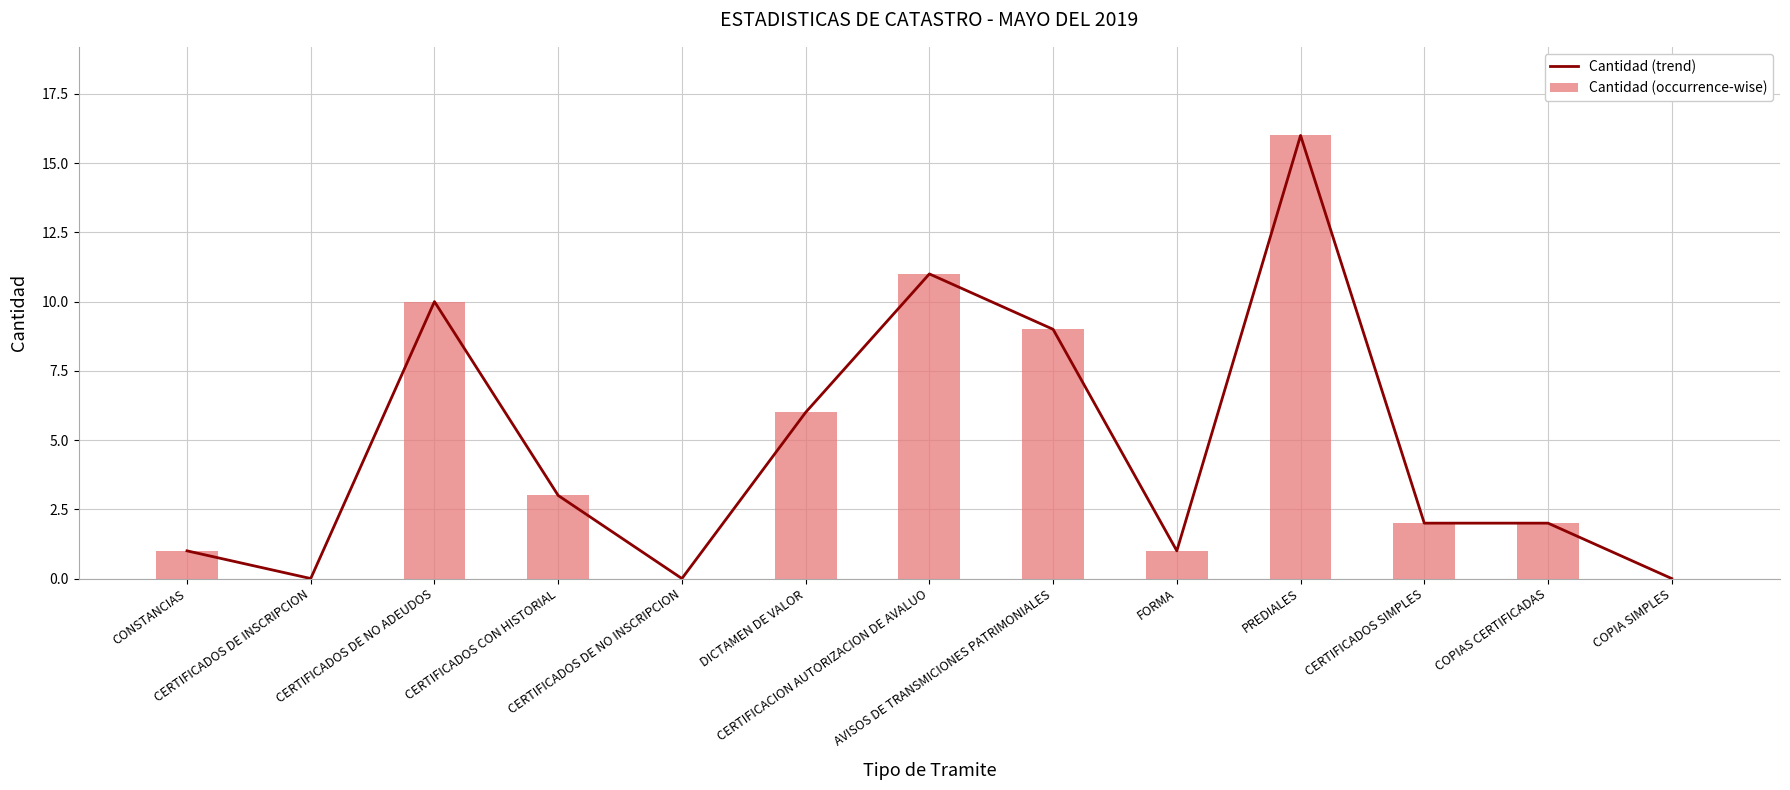

What is the difference between the second highest and second lowest values in the Cantidad (trend) series?

11